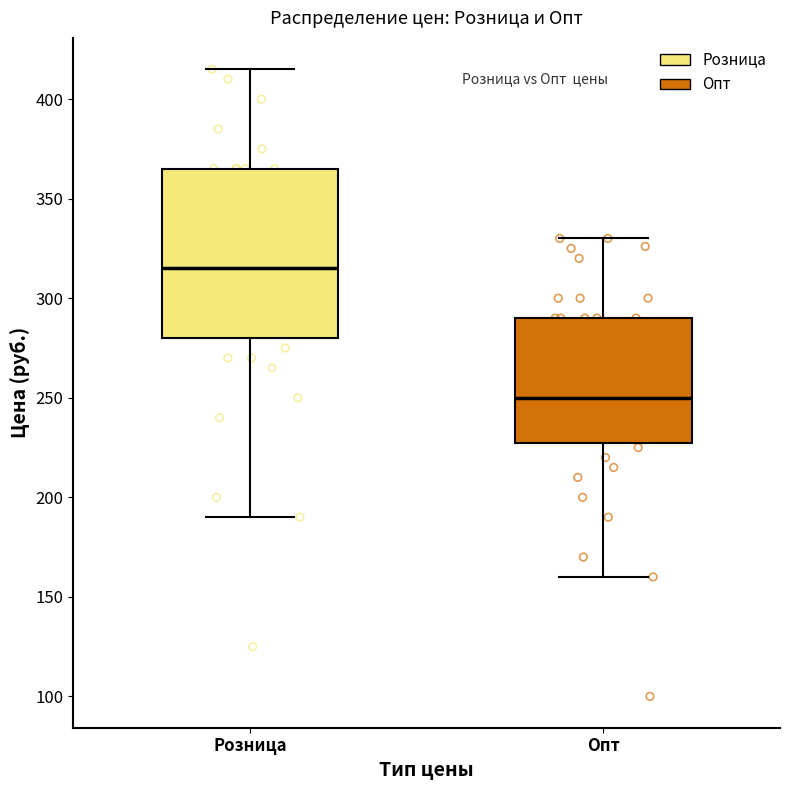

Reading left to right, transcribe this box plot: for each box, give where its median line is, the range the box spans, and where its two whiskers end, as read against the y-axis. The values are not printed on the chart, so give them approximately, as read against the axis.

Розница: median 315, box 280 to 365, whiskers 190 to 415
Опт: median 250, box 230 to 290, whiskers 160 to 330